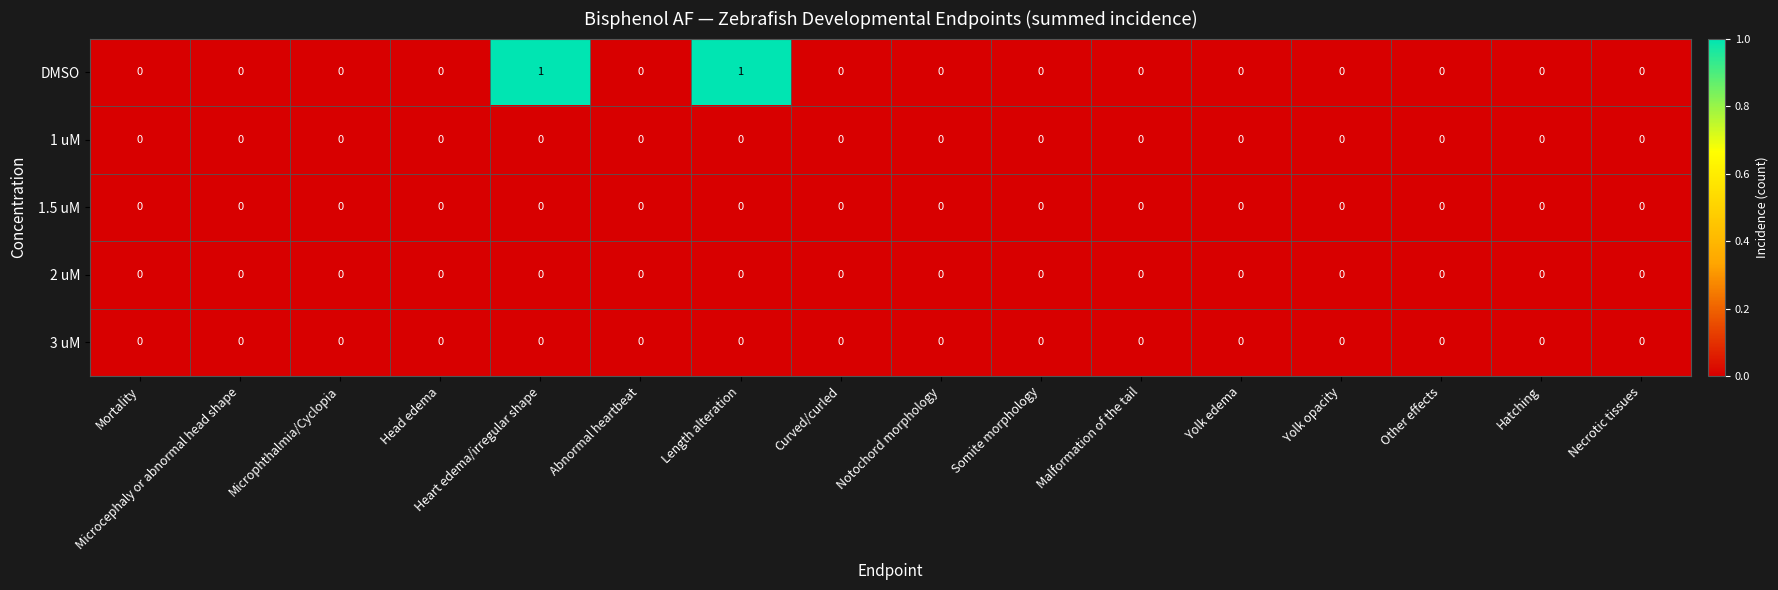

Which series has the largest total across all categories?

DMSO